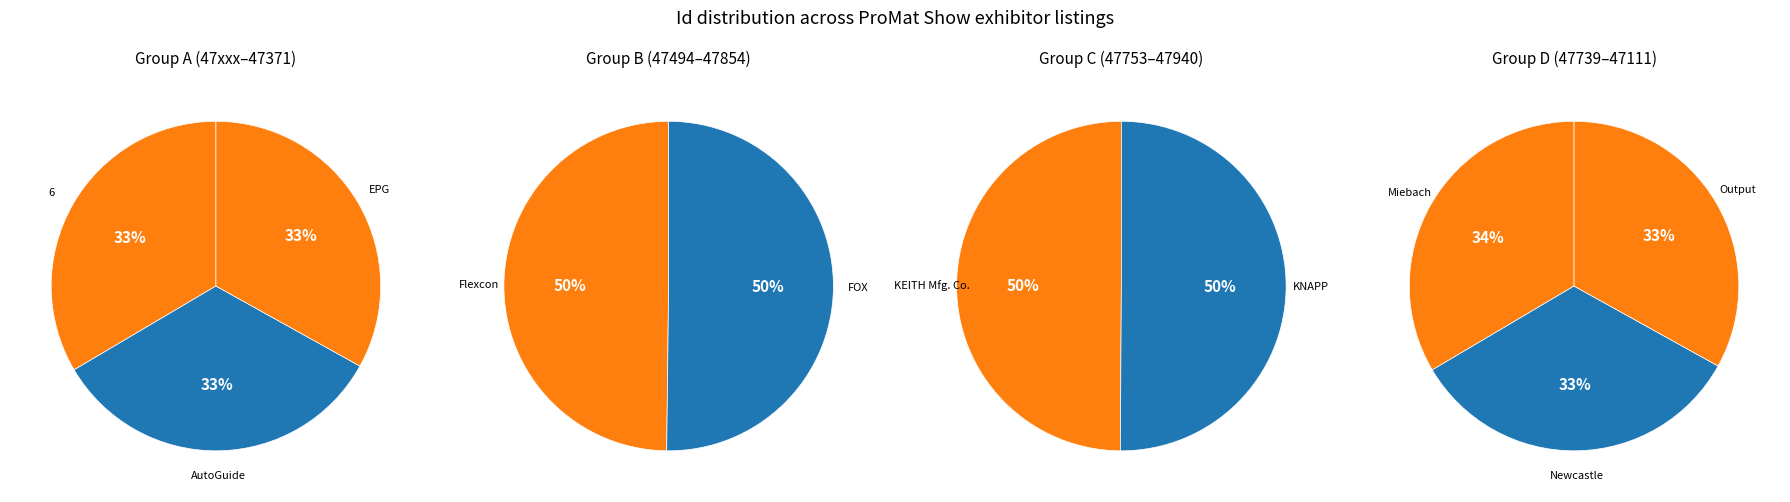

Count the number of slices in the pie.

10